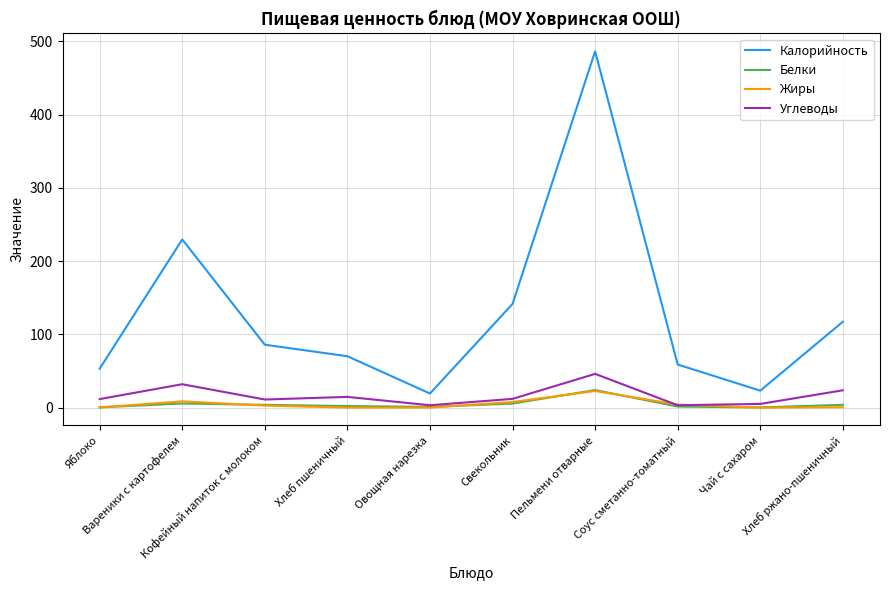

True or false: Калорийность and Углеводы intersect in this chart.

False